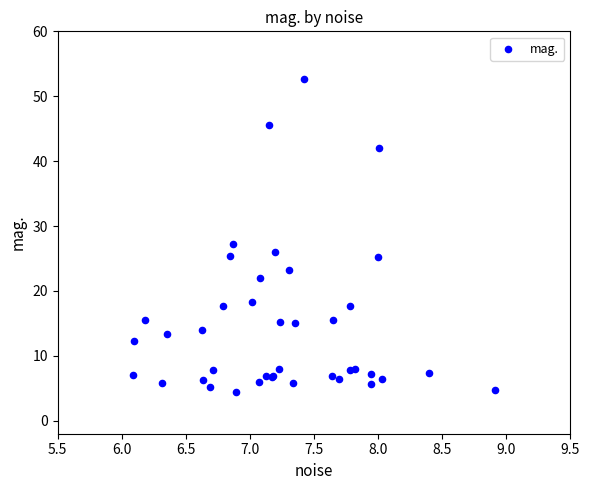

What Y value in the scatter plot is closest to 28?

27.3